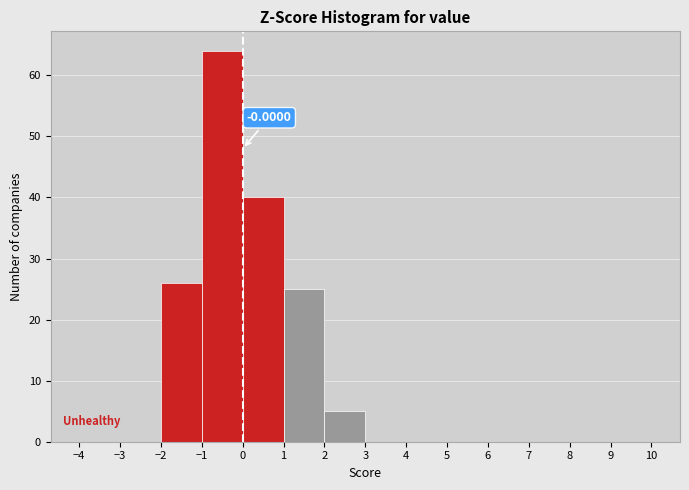

Over which range of the x-axis is the bar tallest?

-1 to 0